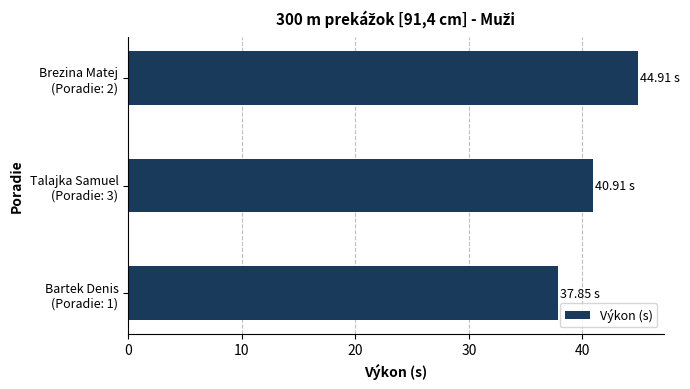

What is the difference between the second highest and minimum values?

3.1